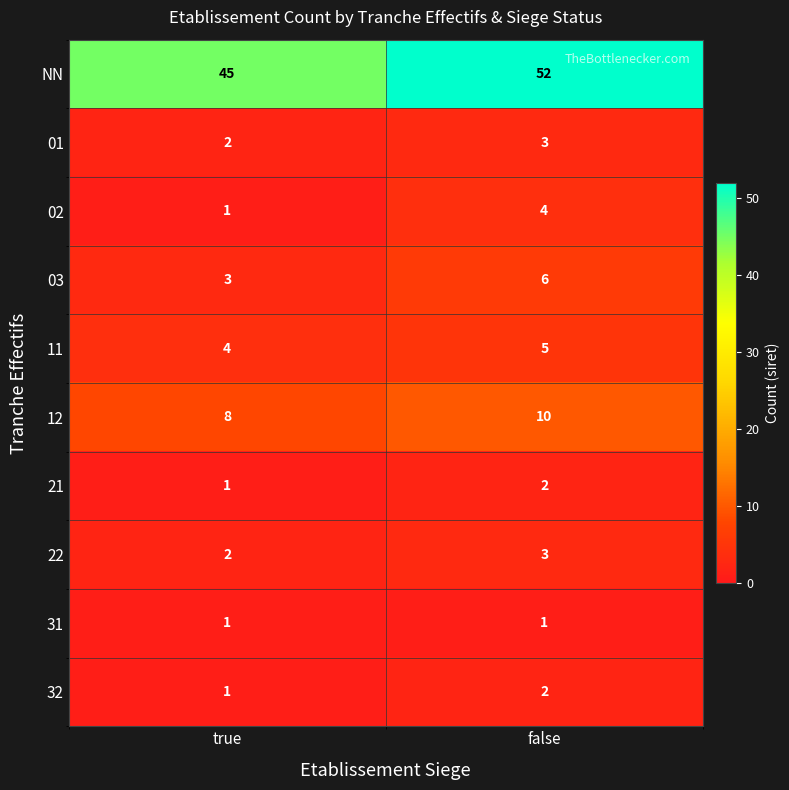

How many distinct data groups are displayed?

10